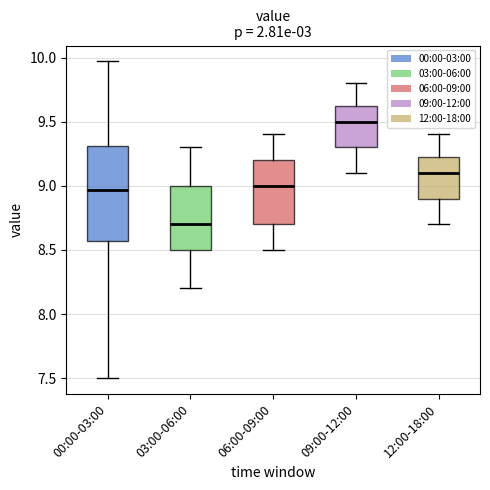

Where is the lower edge of the box for 12:00-18:00 on the y-axis? The values are not printed on the chart, so give them approximately, as read against the axis.

8.90